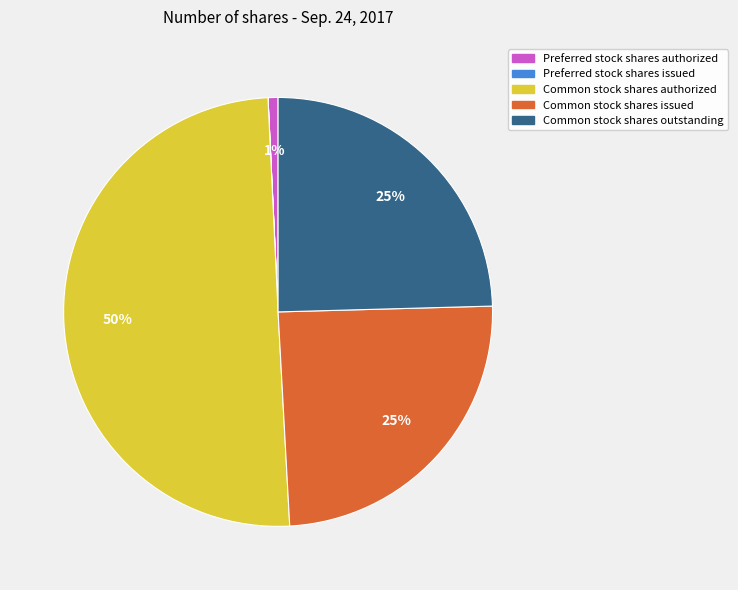

Is it true that Common stock shares authorized is 61% of the pie?

False